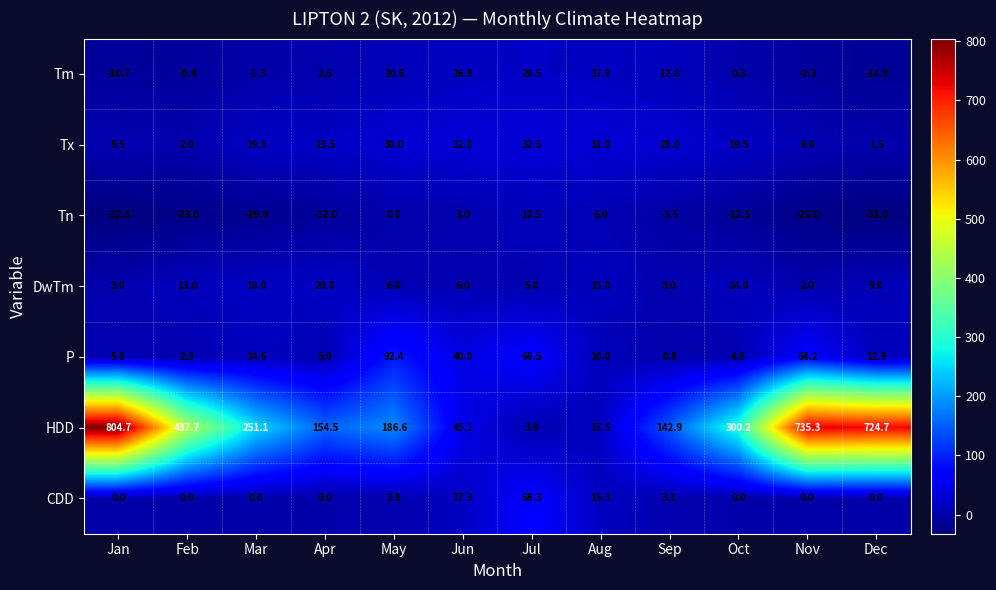

At how many categories does at least one series exceed 581?

3